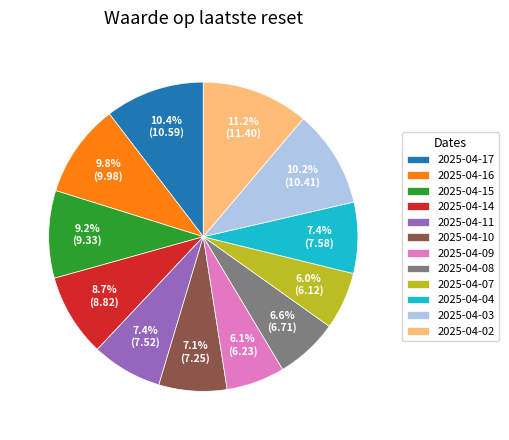

Which has a higher value, 2025-04-03 or 2025-04-14?

2025-04-03